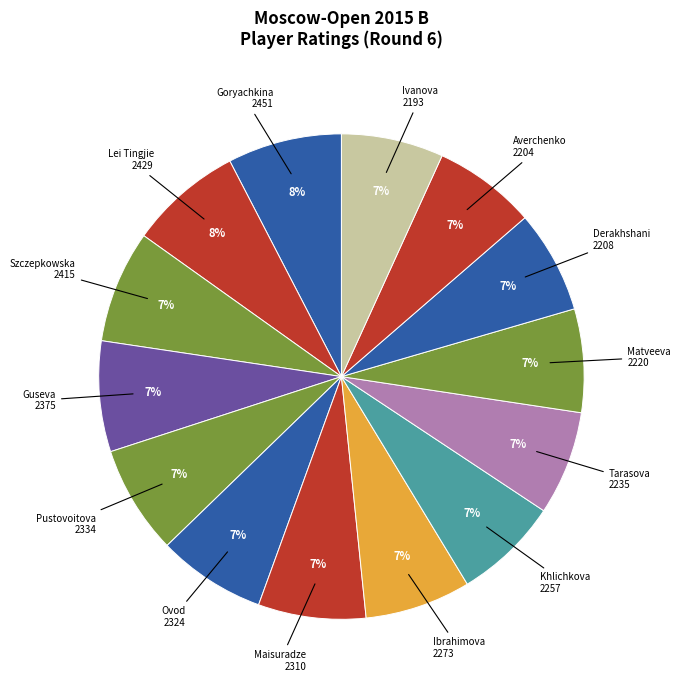

Is the sum of Khlichkova 2257 and Maisuradze 2310 greater than half?

No